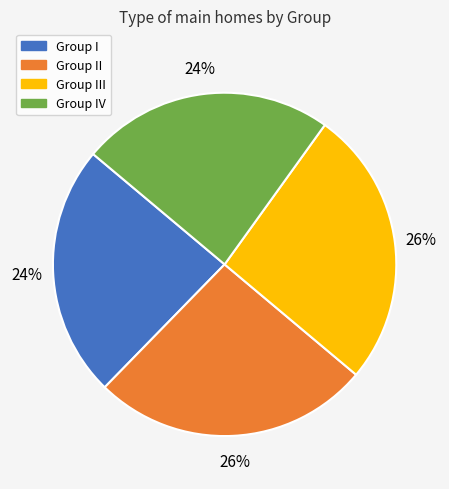

To the nearest percent, what is the difference between the largest and smallest slice percentages?

2%